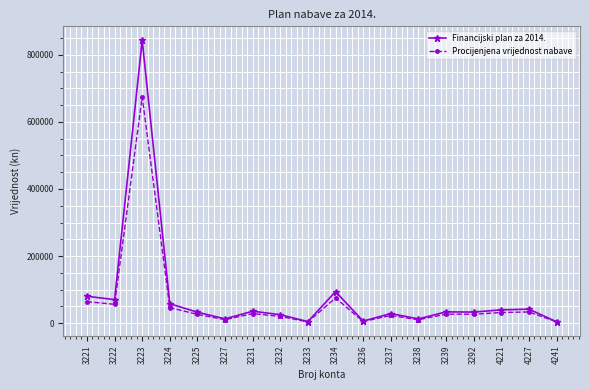

The value of Procijenjena vrijednost nabave at 3239 is 26800. True or false?

True